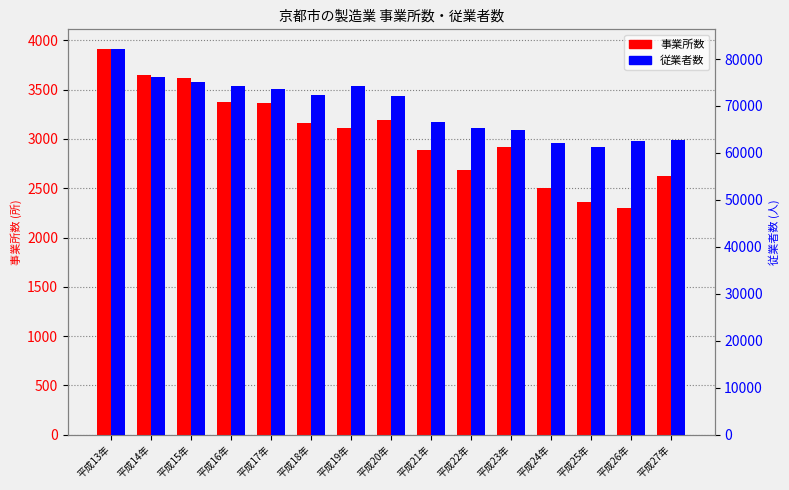

How many bars are there in total?

30